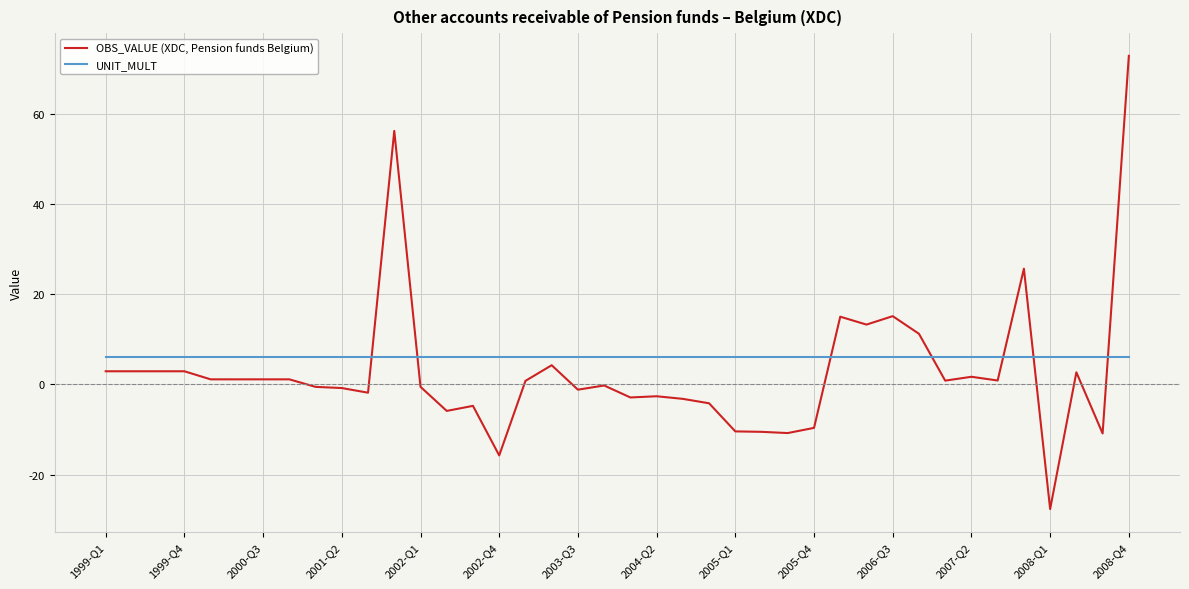

Rank the series by their average value, from highest to lowest.

UNIT_MULT, OBS_VALUE (XDC, Pension funds Belgium)